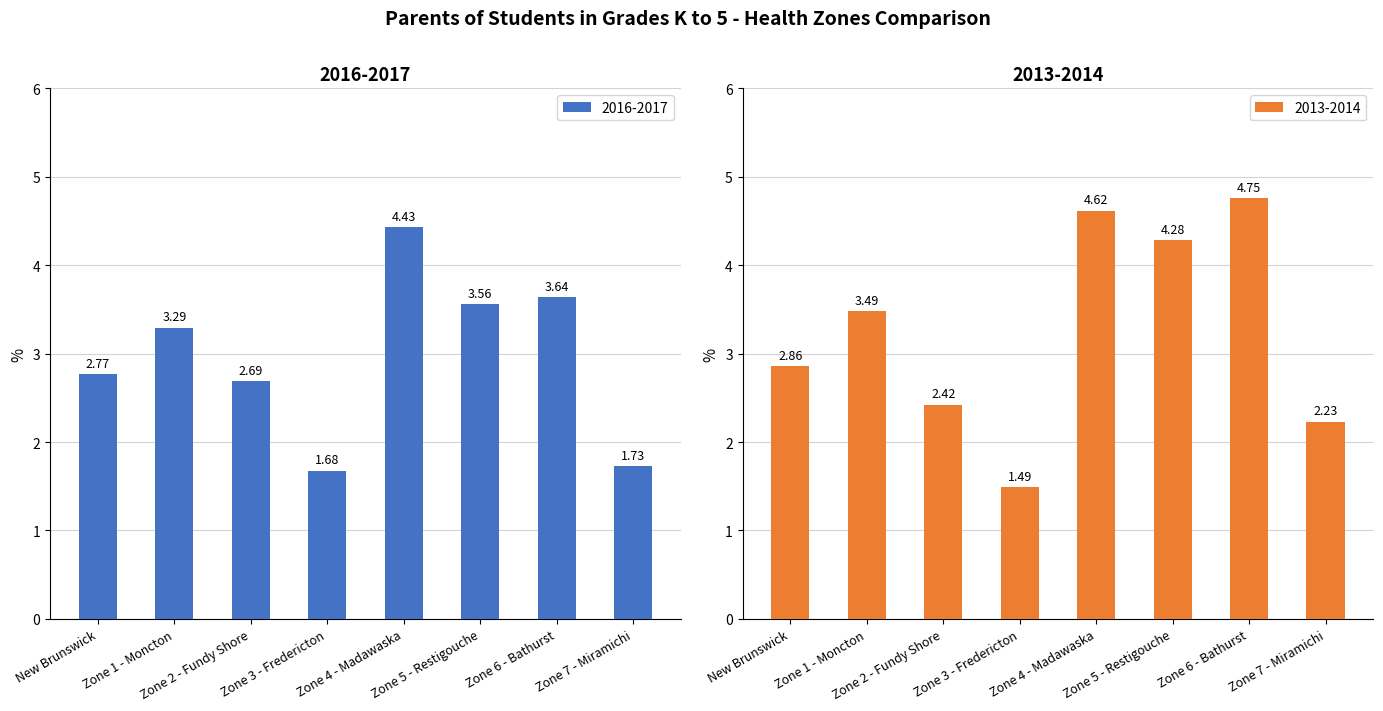

At Zone 4 - Madawaska, list the series in order from largest to smallest.

2013-2014, 2016-2017